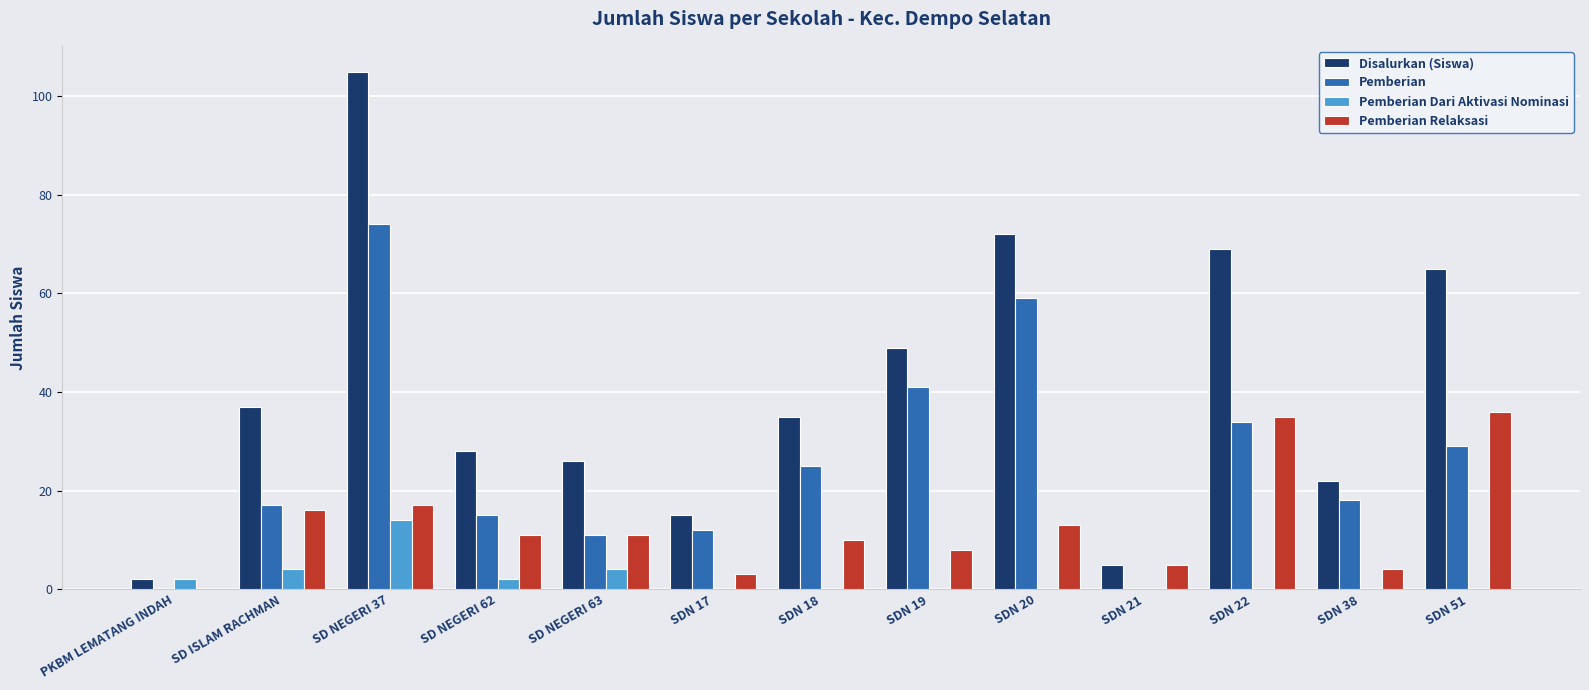

What is the approximate value of Pemberian at SD NEGERI 62?

15